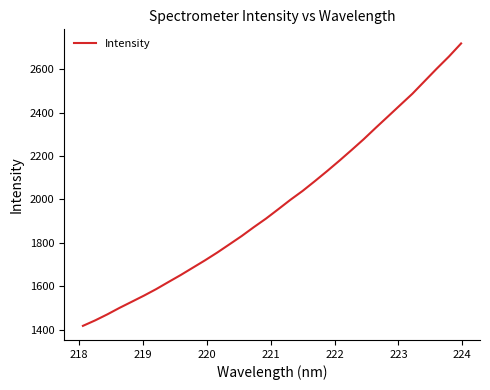

How many lines are shown in the chart?

1